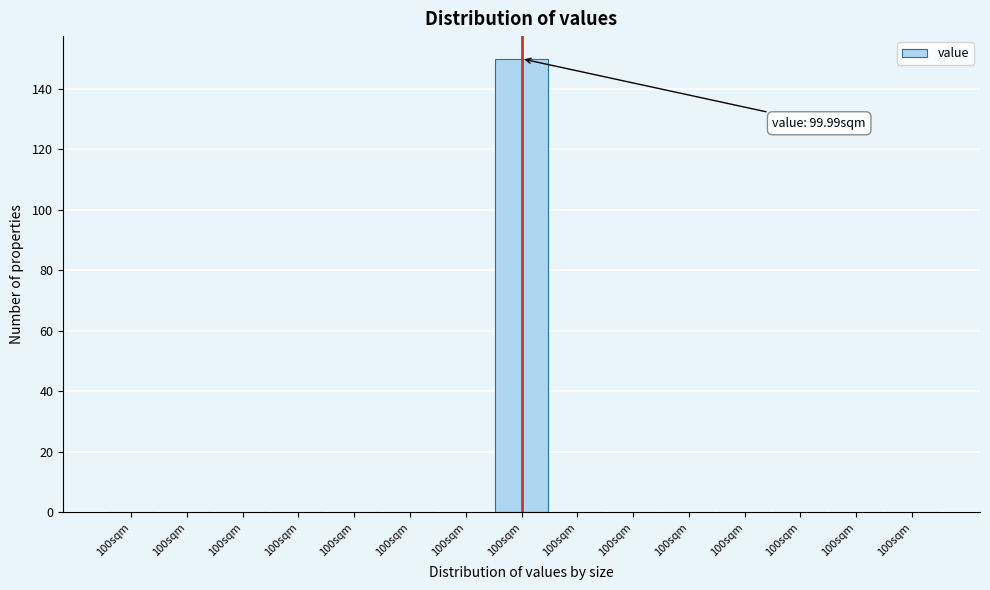

Count the number of categories in the chart.

15